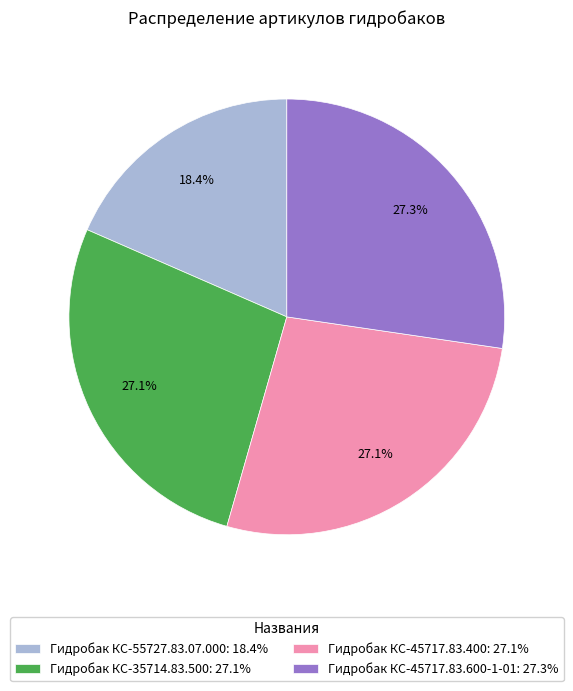

How many segments does this pie chart have?

4